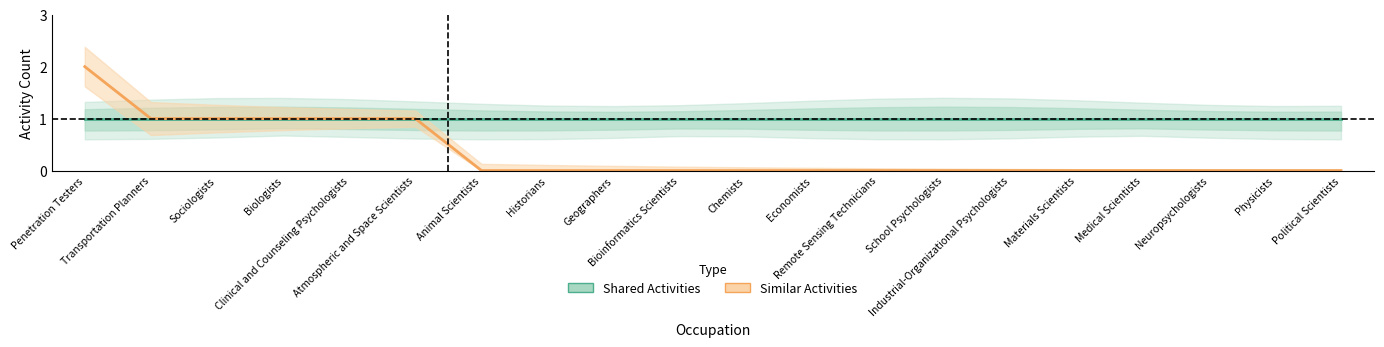

At Historians, list the series in order from smallest to largest.

Similar Activities, Shared Activities